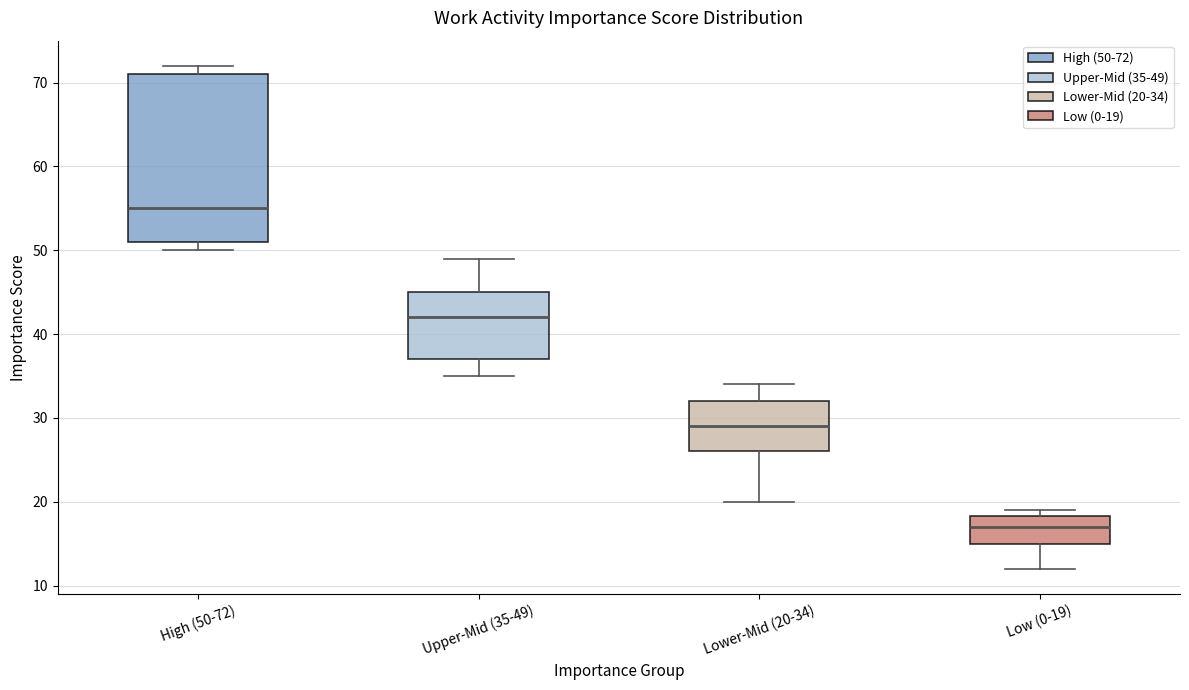

Which box is the tallest, from its lower edge to its upper edge?

High (50-72)